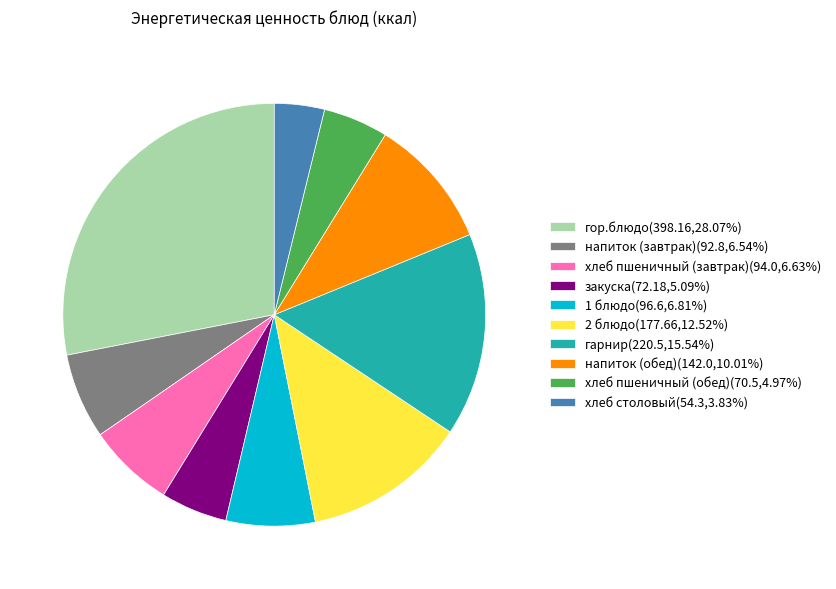

Approximately how many times larger is the value at гор.блюдо(398.16,28.07%) compared to 1 блюдо(96.6,6.81%)?

4.1